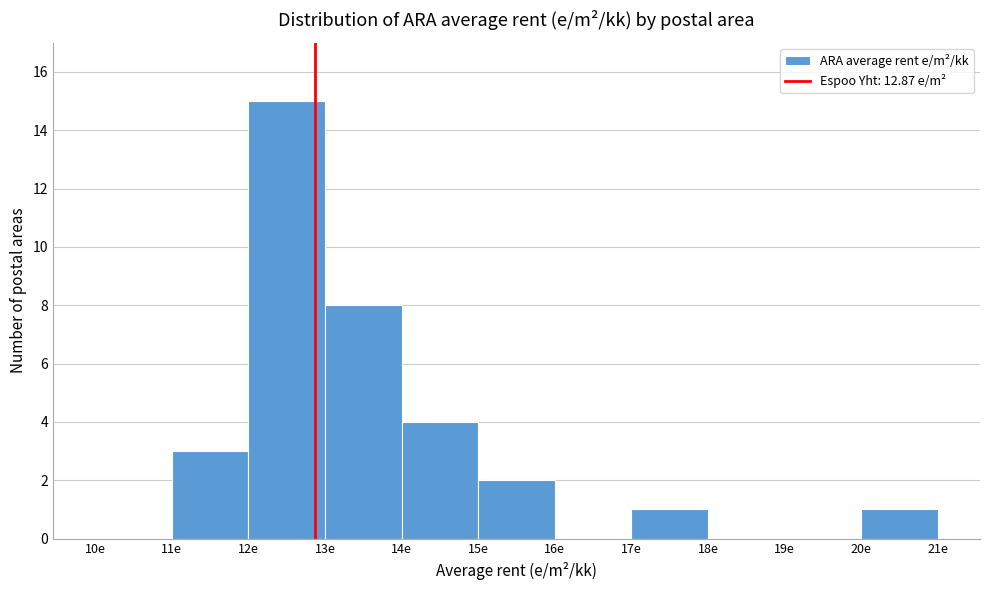

Over which range of the x-axis is the bar tallest?

12 to 13